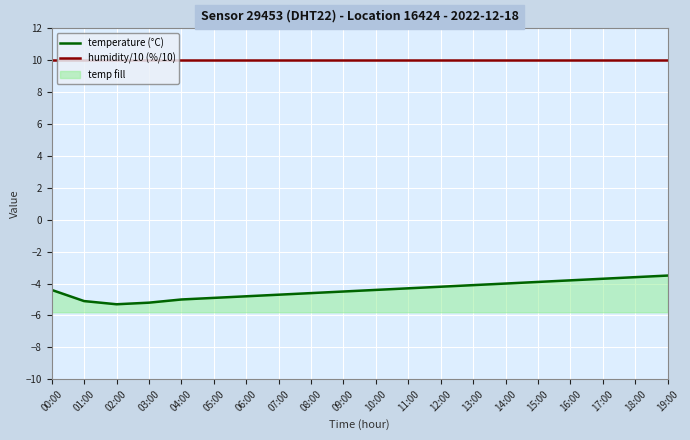

At 10:00, list the series in order from smallest to largest.

temperature (°C), humidity/10 (%/10)